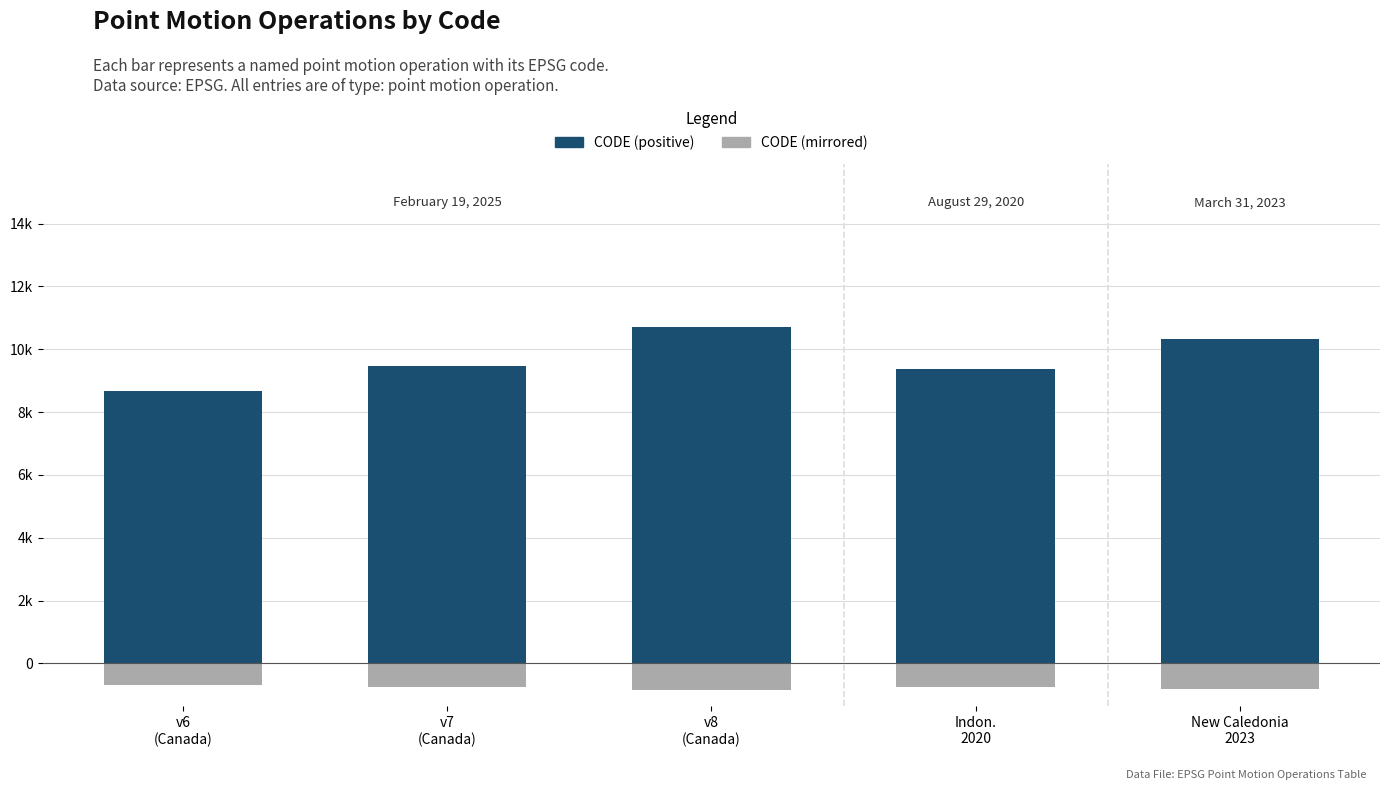

What is the label of the 5th bar from the left?

New Caledonia
2023